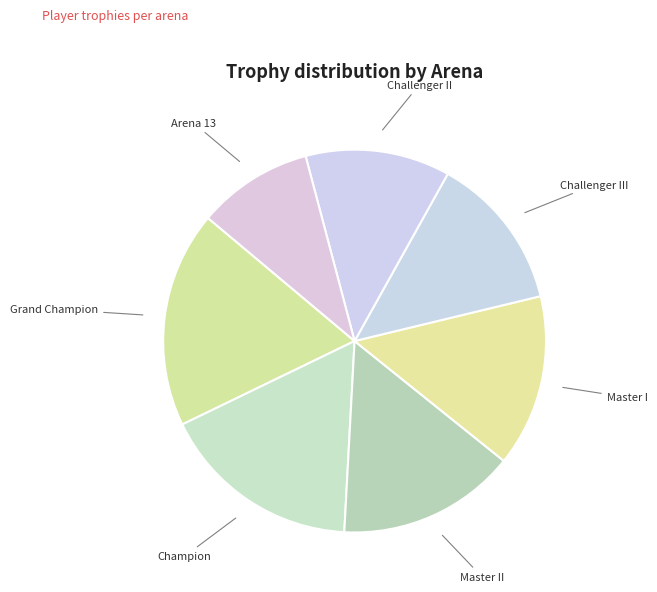

Count the number of slices in the pie.

7